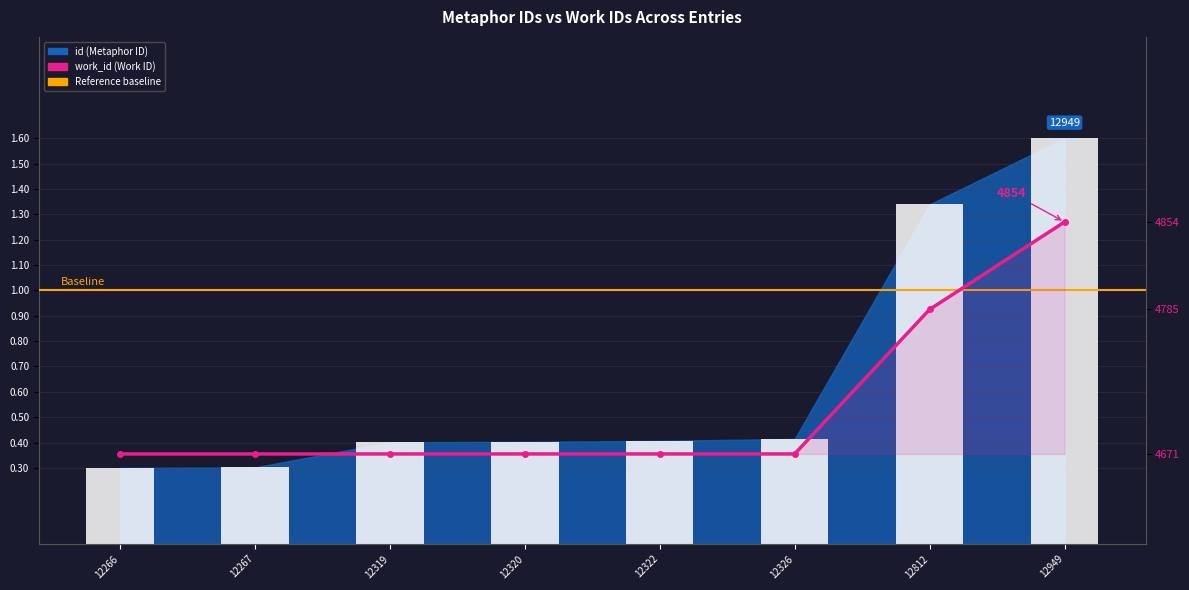

At which label is id closest to 0?

12266